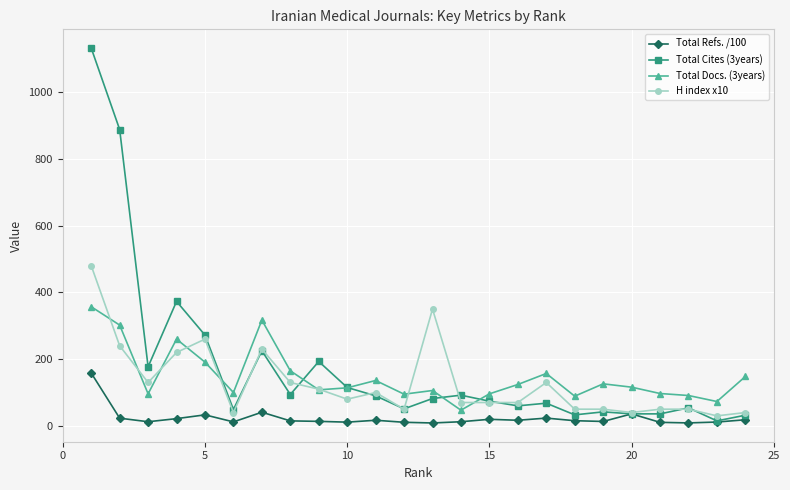

Rank the series by their maximum value, from lowest to highest.

Total Refs. /100, Total Docs. (3years), H index x10, Total Cites (3years)